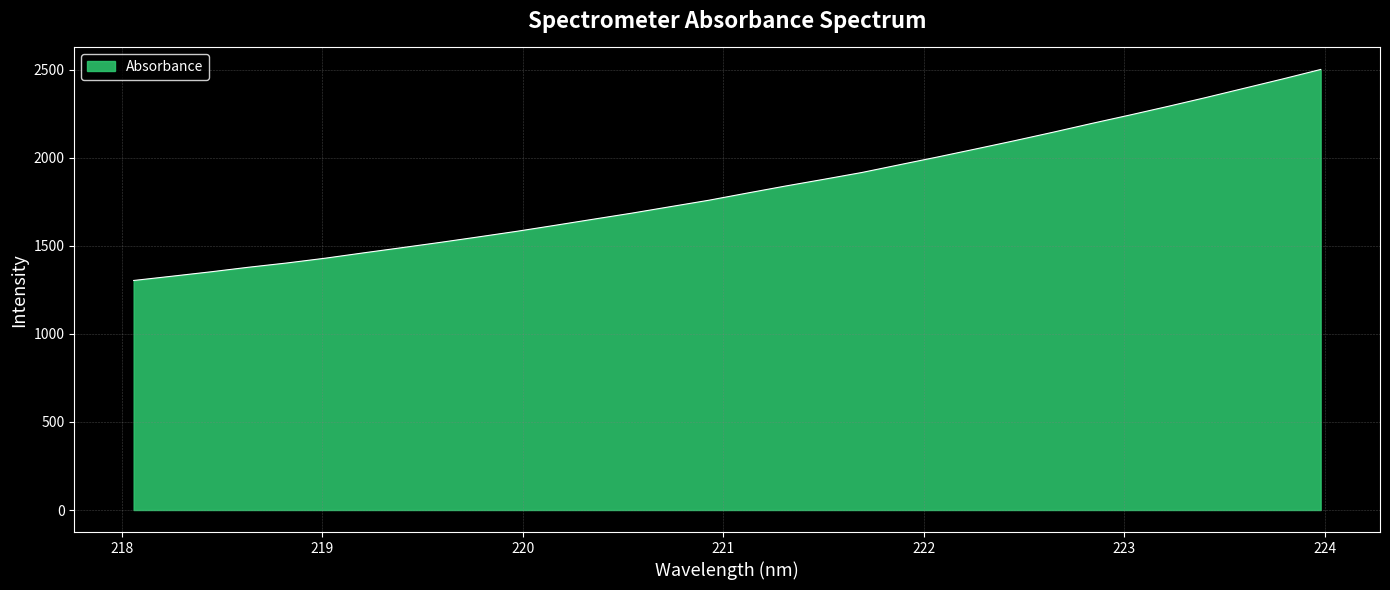

What is the greatest value displayed?

2502.0